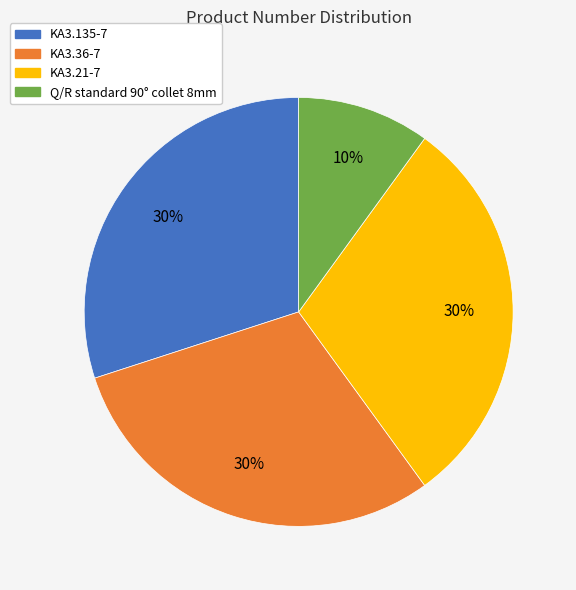

How many slices are in this pie chart?

4